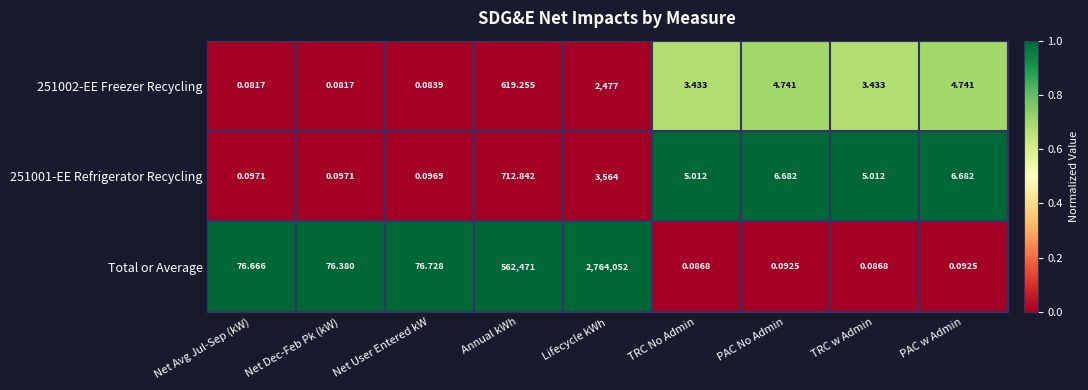

At which label does 251001-EE Refrigerator Recycling reach its peak?

Lifecycle kWh